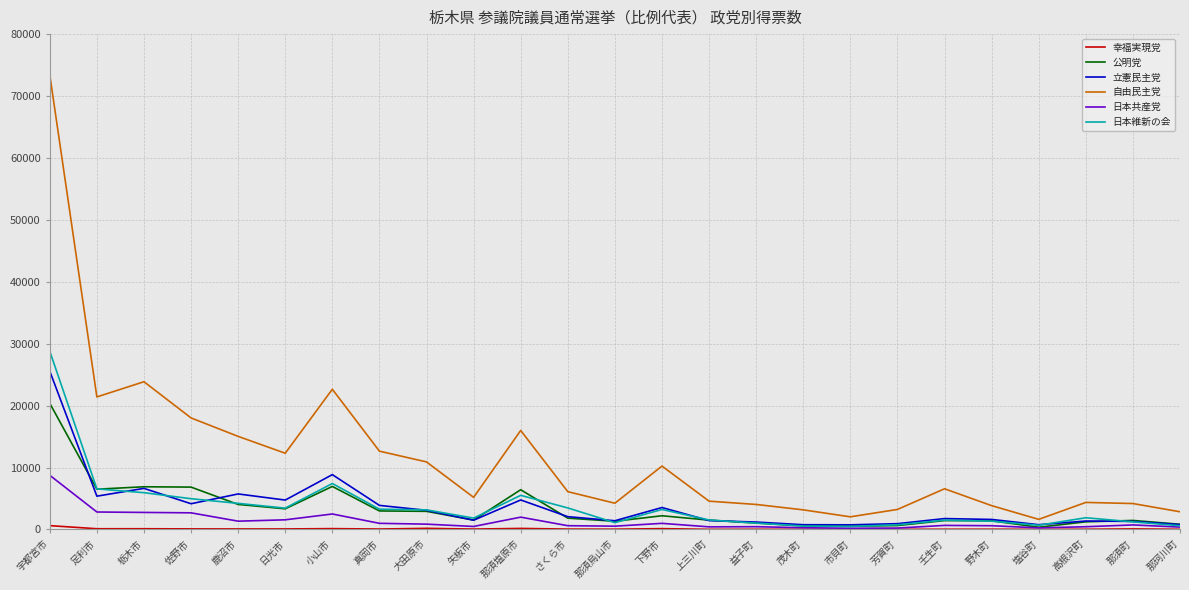

Which category has the highest value in the 日本共産党 series?

宇都宮市